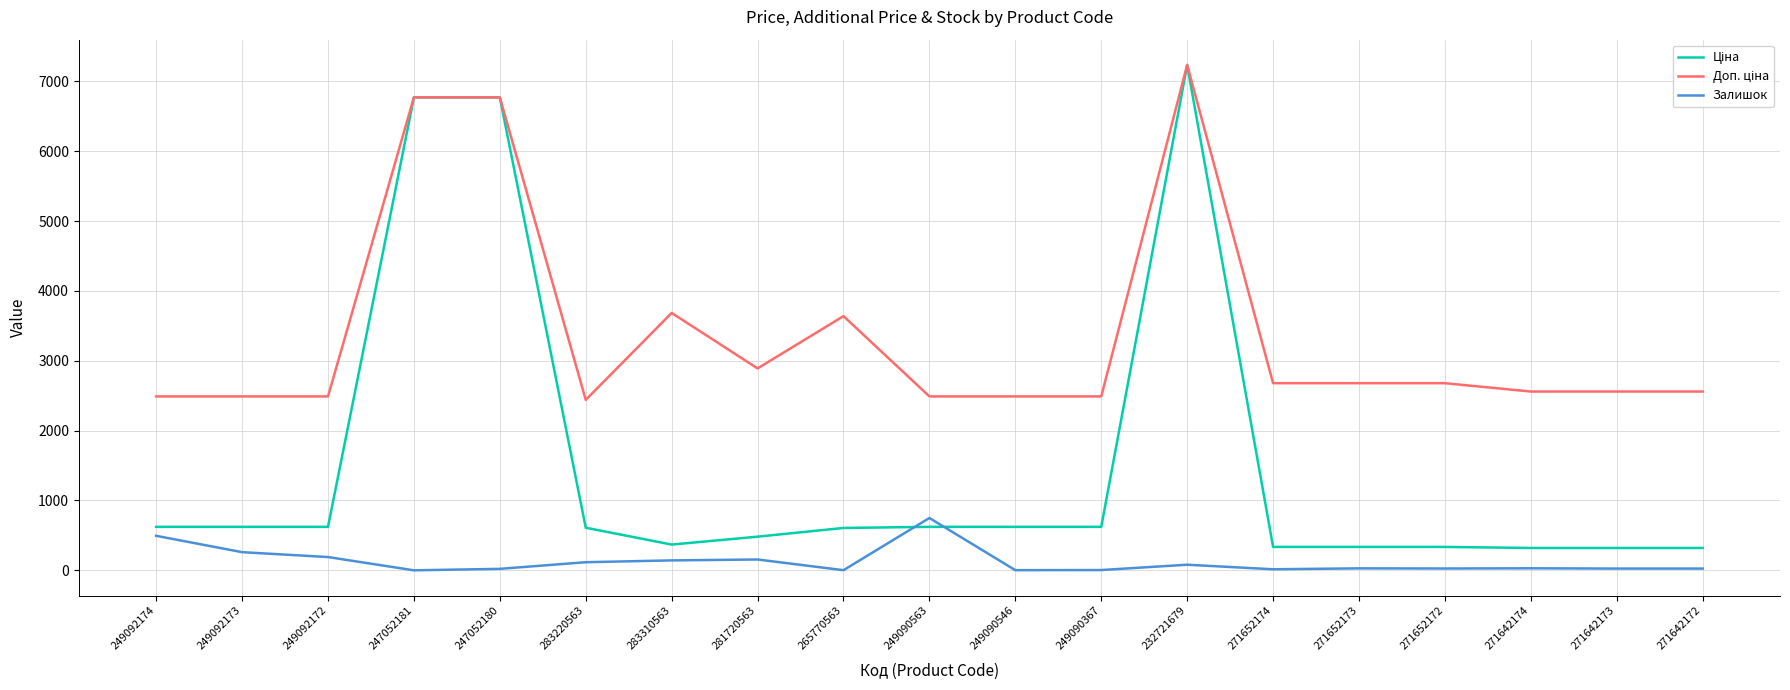

At which category is the sum across all series the highest?

232721679